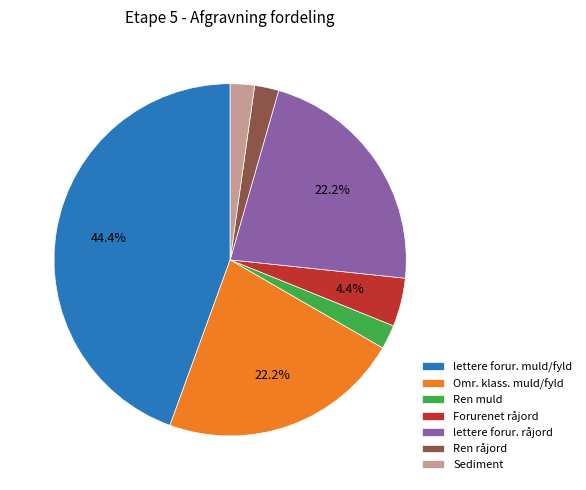

What is the largest slice in the pie chart?

lettere forur. muld/fyld